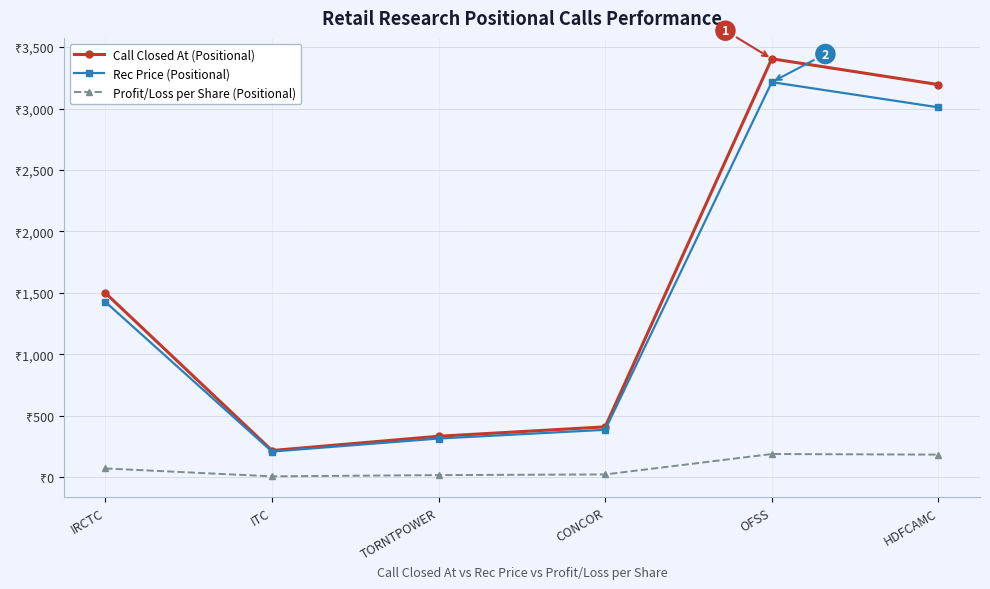

At how many categories does at least one series exceed 2373?

2